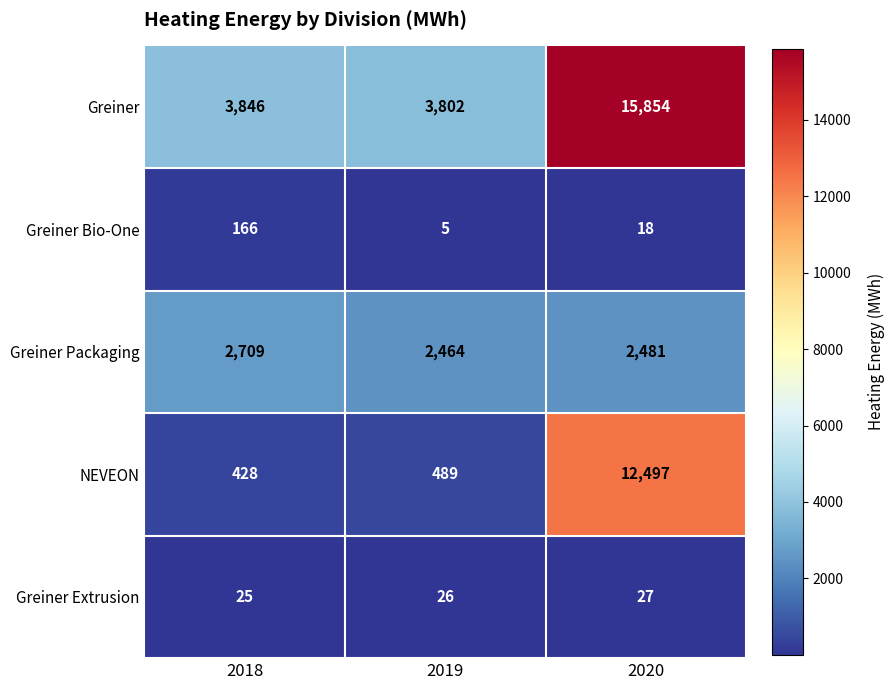

True or false: Greiner Bio-One has a value of 9 at 2020.

False